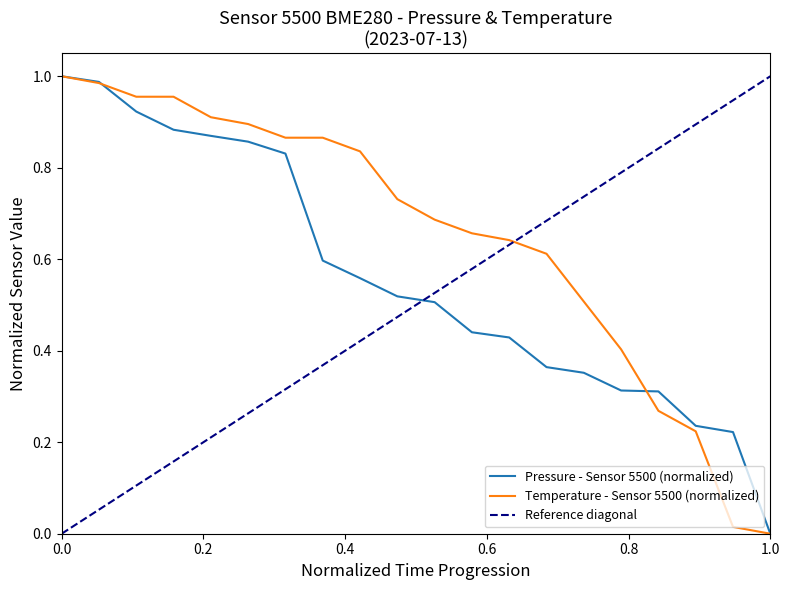

What is the average value?

0.7